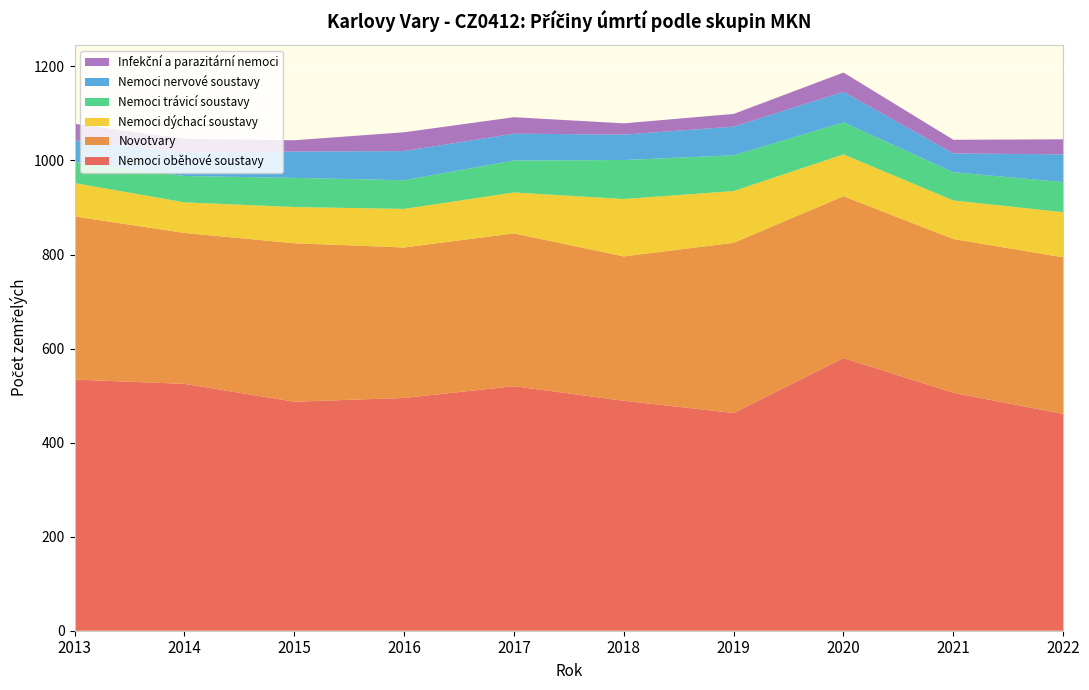

Reading left to right, what are all the values shown in this chart?

Nemoci oběhové soustavy: 2013=534	2014=525	2015=487	2016=495	2017=520	2018=489	2019=463	2020=580	2021=506	2022=461
Novotvary: 2013=347	2014=321	2015=337	2016=320	2017=325	2018=307	2019=362	2020=344	2021=327	2022=333
Nemoci dýchací soustavy: 2013=71	2014=65	2015=77	2016=82	2017=87	2018=122	2019=110	2020=89	2021=82	2022=96
Nemoci trávicí soustavy: 2013=45	2014=56	2015=62	2016=61	2017=68	2018=83	2019=76	2020=68	2021=60	2022=64
Nemoci nervové soustavy: 2013=46	2014=50	2015=56	2016=62	2017=57	2018=54	2019=61	2020=65	2021=40	2022=59
Infekční a parazitární nemoci: 2013=35	2014=29	2015=24	2016=40	2017=35	2018=24	2019=27	2020=41	2021=29	2022=32